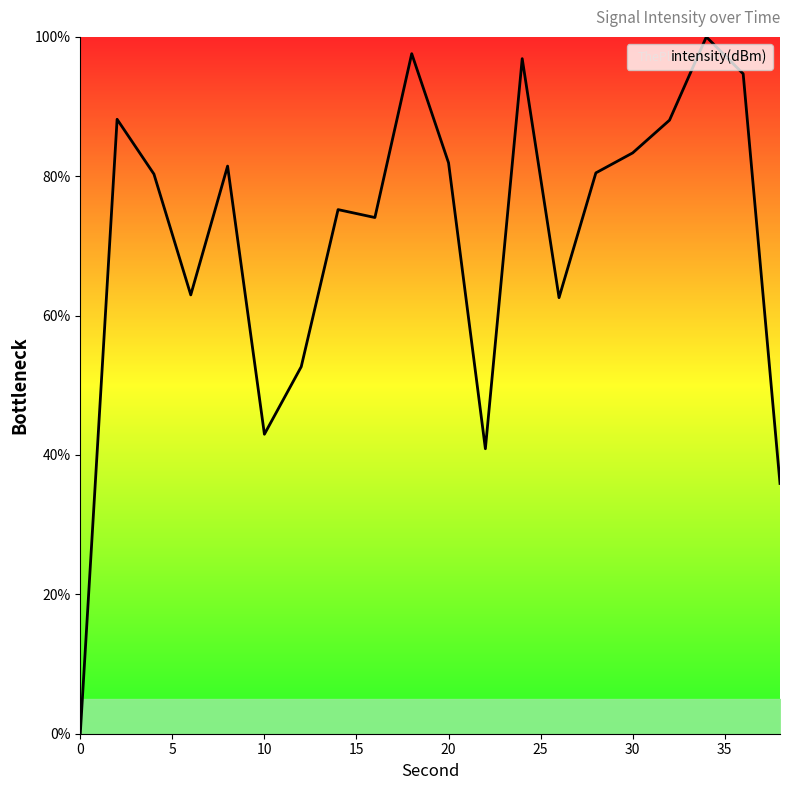

What is the greatest value displayed?

100.0